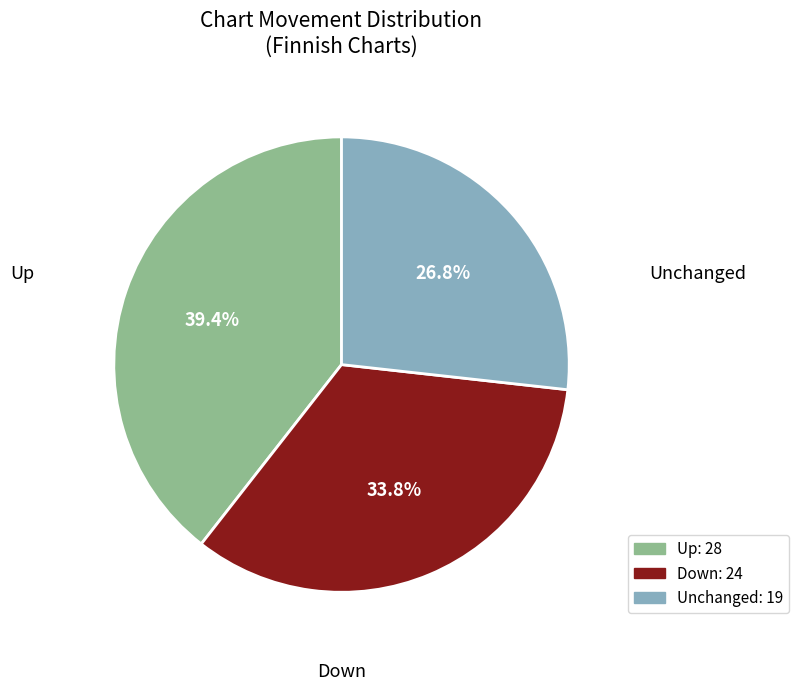

How many segments does this pie chart have?

3